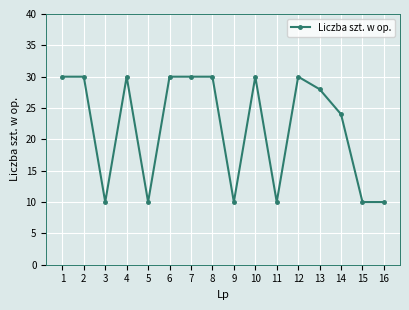

What is the maximum value shown in the chart?

30